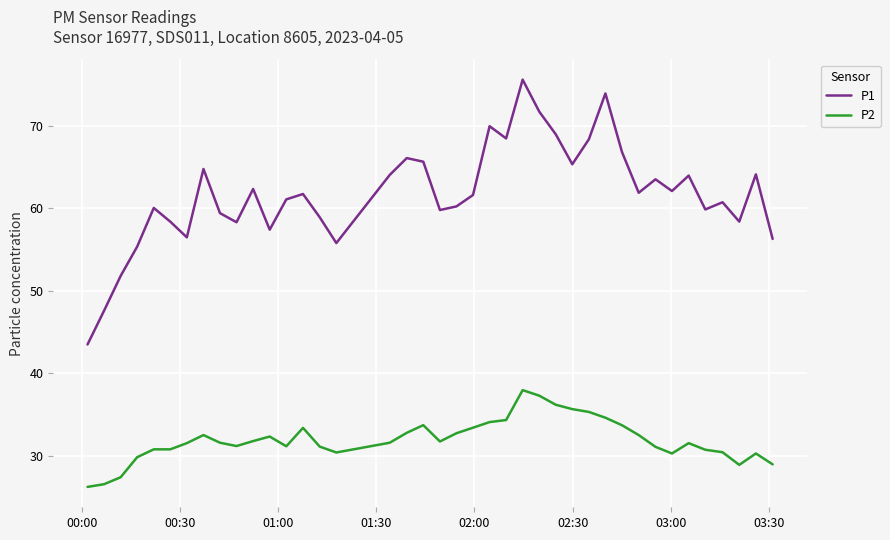

What is the lowest value of the P1 series?

43.5